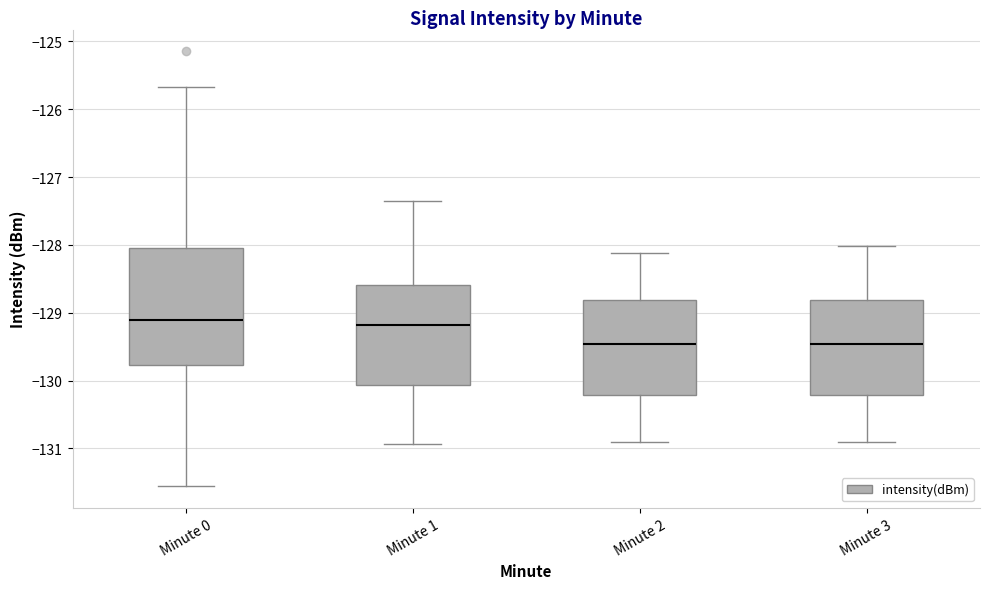

Which box is the tallest, from its lower edge to its upper edge?

Minute 0